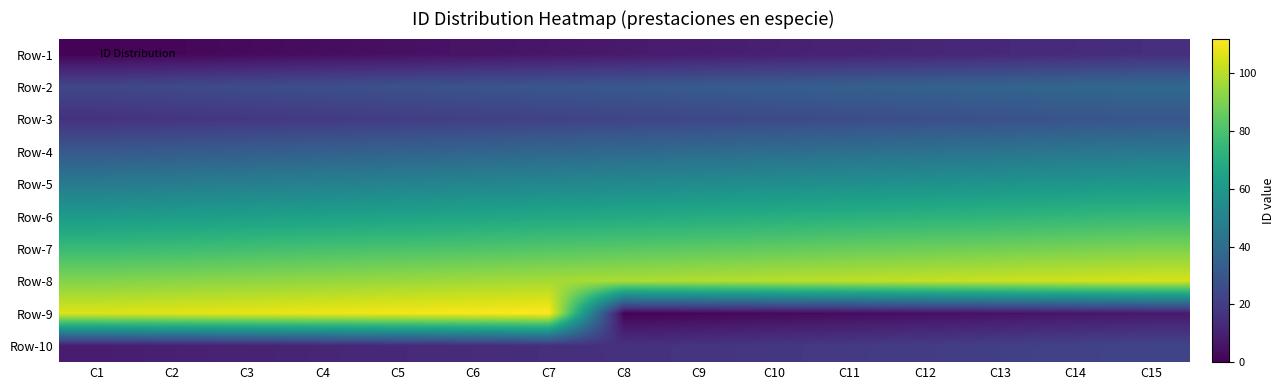

Reading left to right, transcribe all the data shown in this chart.

Row-1: C1=1	C2=2	C3=3	C4=4	C5=5	C6=6	C7=7	C8=8	C9=9	C10=10	C11=11	C12=12	C13=13	C14=14	C15=15
Row-2: C1=24	C2=25	C3=26	C4=27	C5=28	C6=29	C7=30	C8=31	C9=32	C10=33	C11=34	C12=35	C13=36	C14=37	C15=38
Row-3: C1=16	C2=17	C3=18	C4=19	C5=20	C6=21	C7=22	C8=23	C9=24	C10=25	C11=26	C12=27	C13=28	C14=29	C15=30
Row-4: C1=31	C2=32	C3=33	C4=34	C5=35	C6=36	C7=37	C8=38	C9=39	C10=40	C11=41	C12=42	C13=43	C14=44	C15=45
Row-5: C1=46	C2=47	C3=48	C4=49	C5=50	C6=51	C7=52	C8=53	C9=54	C10=55	C11=56	C12=57	C13=58	C14=59	C15=60
Row-6: C1=61	C2=62	C3=63	C4=64	C5=65	C6=66	C7=67	C8=68	C9=69	C10=70	C11=71	C12=72	C13=73	C14=74	C15=75
Row-7: C1=76	C2=77	C3=78	C4=79	C5=80	C6=81	C7=82	C8=83	C9=84	C10=85	C11=86	C12=87	C13=88	C14=89	C15=90
Row-8: C1=91	C2=92	C3=93	C4=94	C5=95	C6=96	C7=97	C8=98	C9=99	C10=100	C11=101	C12=102	C13=103	C14=104	C15=105
Row-9: C1=106	C2=107	C3=108	C4=109	C5=110	C6=111	C7=112	C8=1	C9=2	C10=3	C11=4	C12=5	C13=6	C14=7	C15=8
Row-10: C1=9	C2=10	C3=11	C4=12	C5=13	C6=14	C7=15	C8=16	C9=17	C10=18	C11=19	C12=20	C13=21	C14=22	C15=23